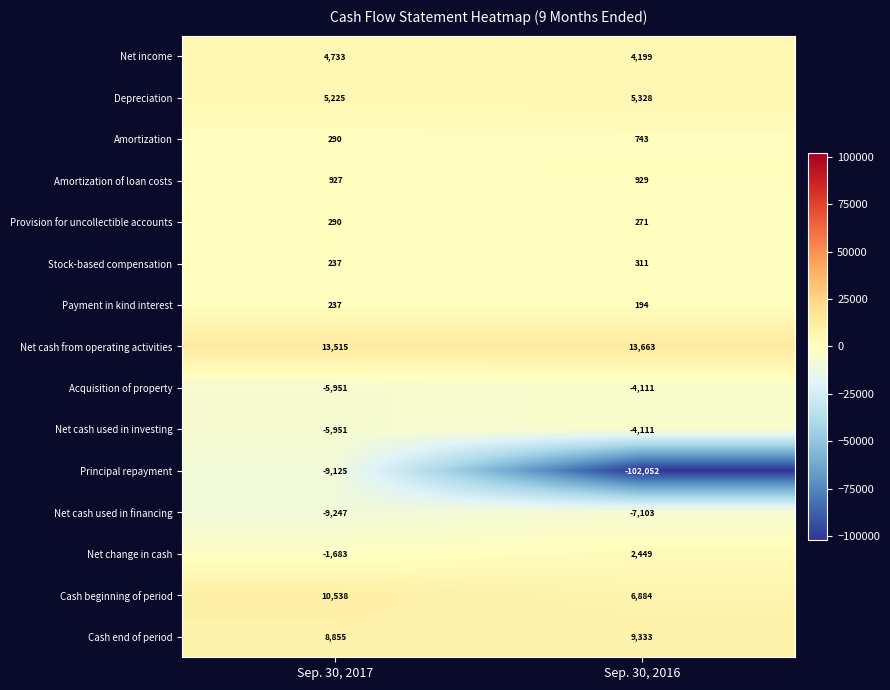

Which series has the widest spread of values?

Principal repayment